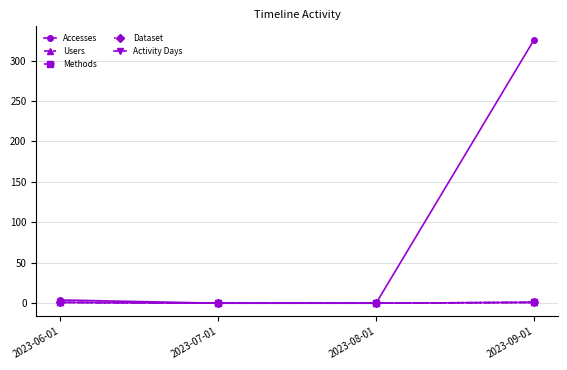

What is the sum of all Activity Days values?

2